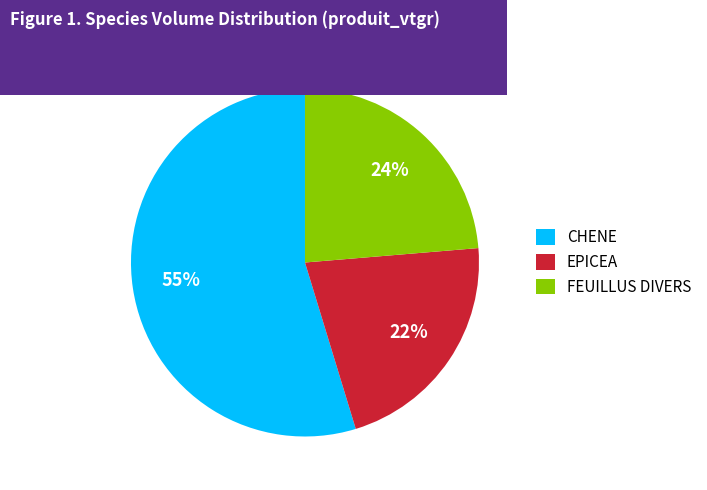

To the nearest percent, what percentage of the pie is EPICEA?

22%